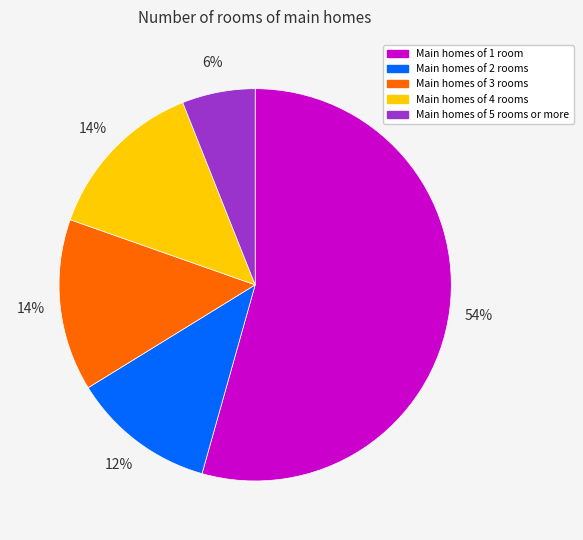

How many slices are in this pie chart?

5